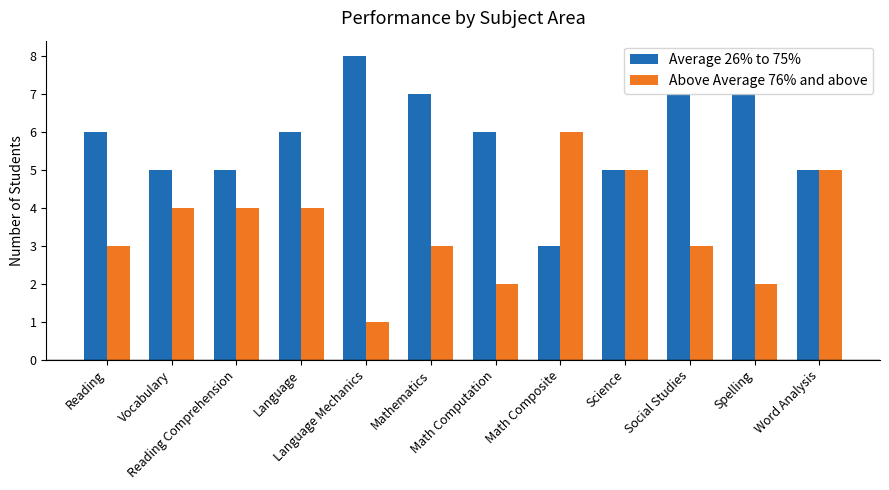

What is the minimum value for Above Average 76% and above?

1